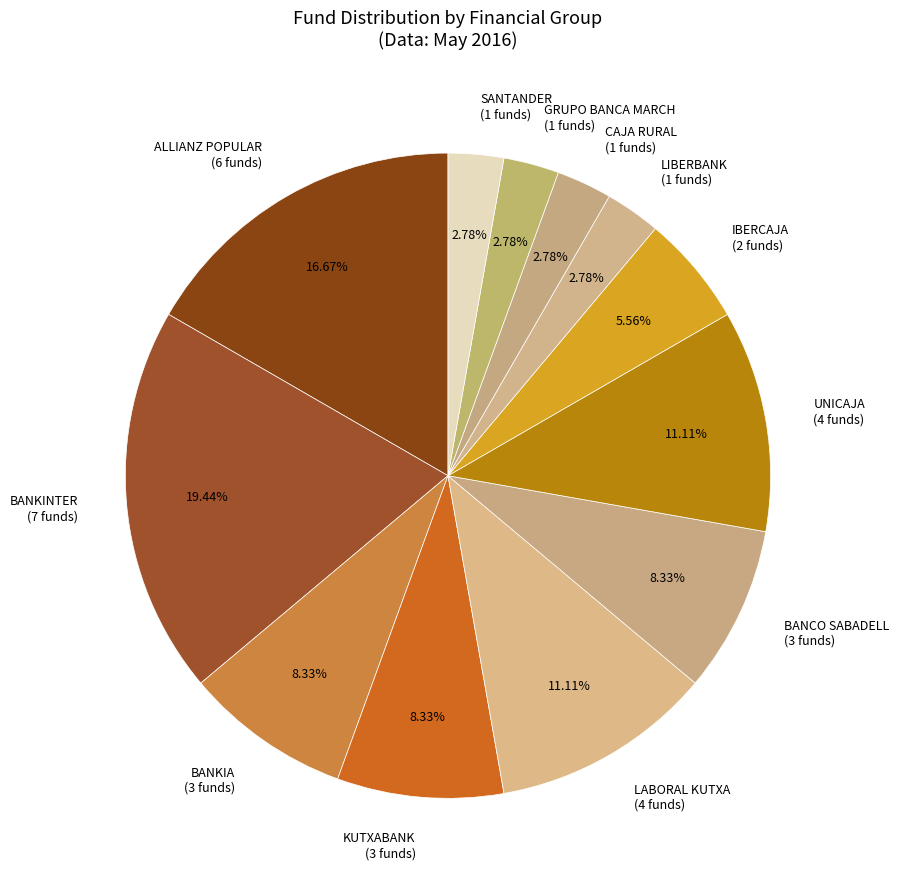

How many segments does this pie chart have?

12